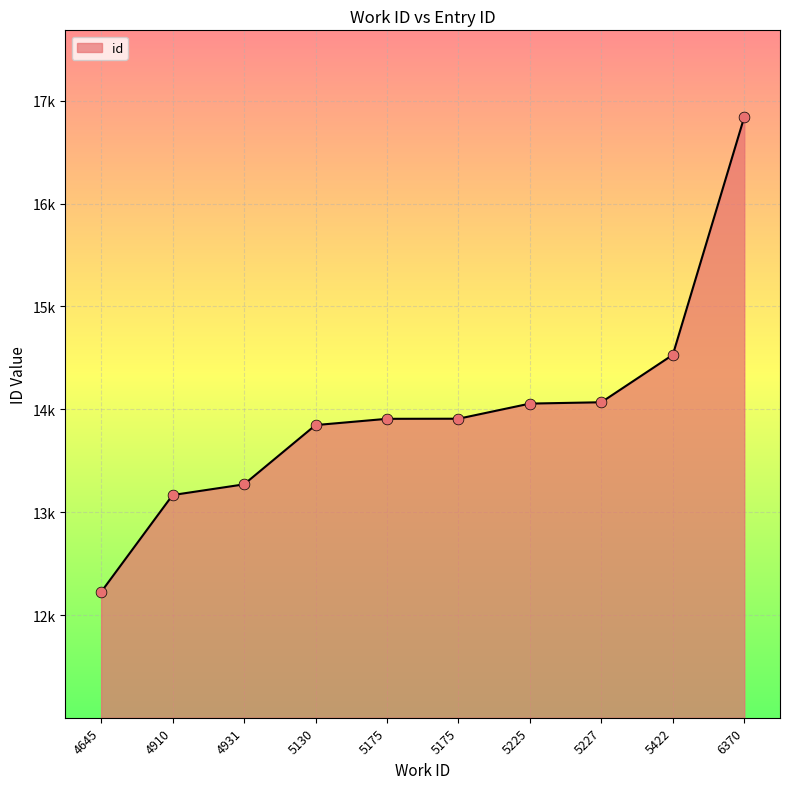

Approximately how many times larger is the value at 5175 compared to 4931?

1.0